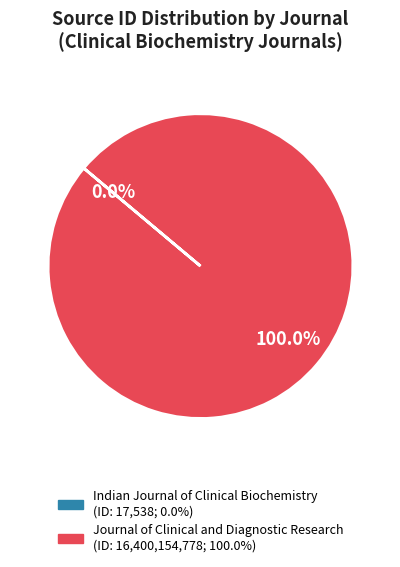

Which category has the biggest portion of the pie?

Journal of Clinical and Diagnostic Research